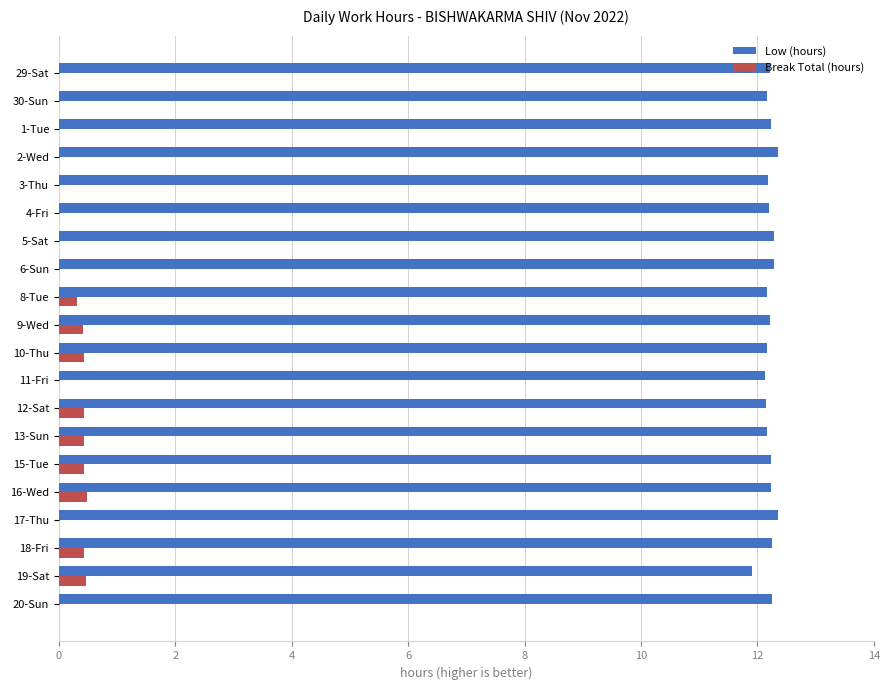

What is the sum of all Break Total (hours) values?

3.9